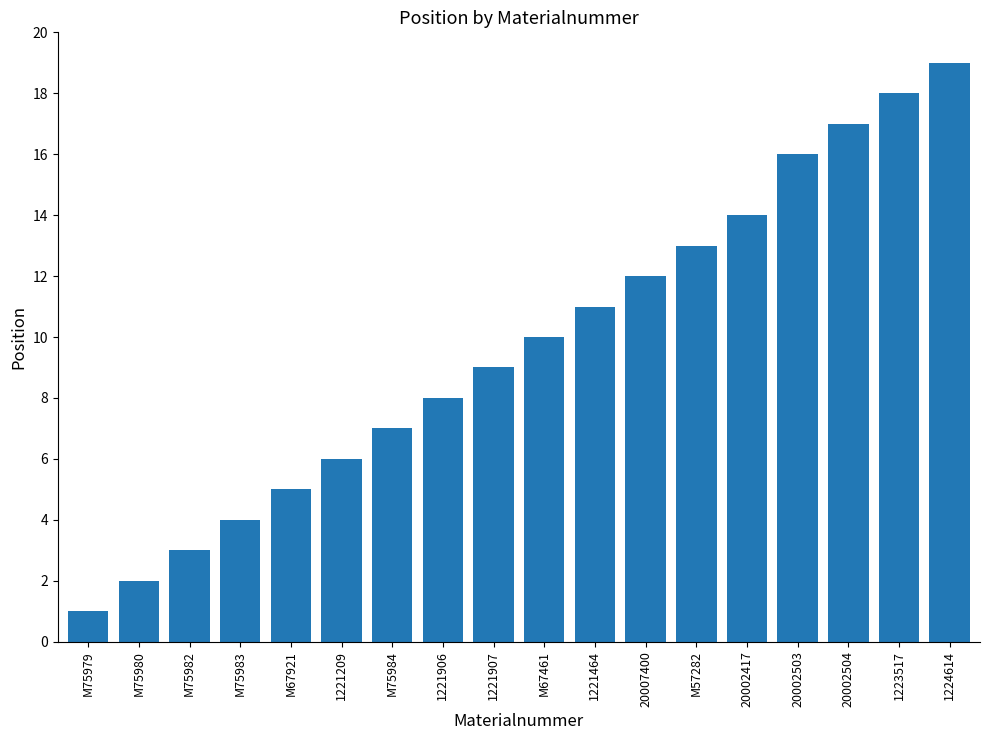

The chart shows a value of 2 at M75979. True or false?

False